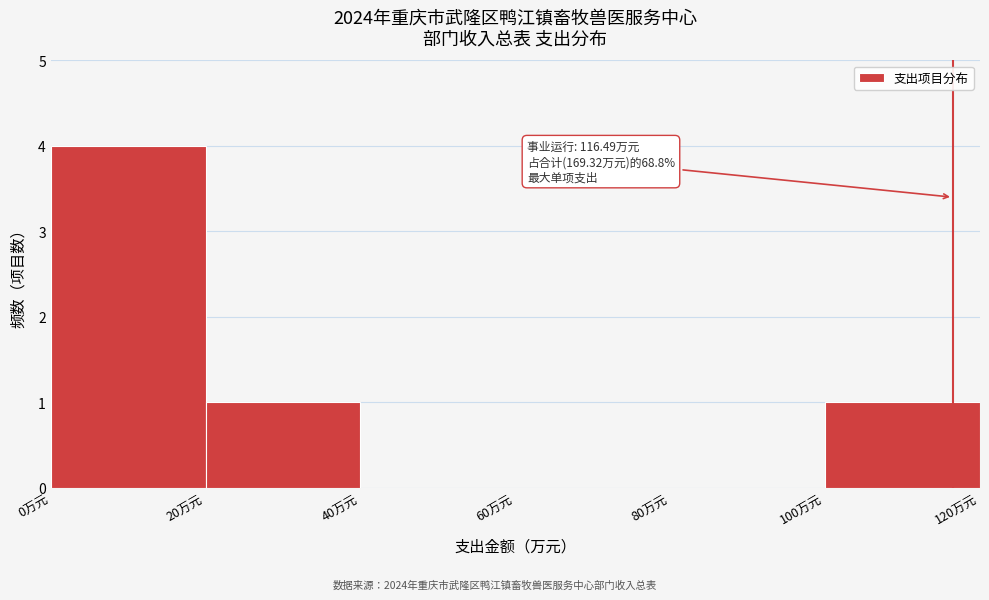

Over which range of the x-axis is the bar tallest?

0 to 20